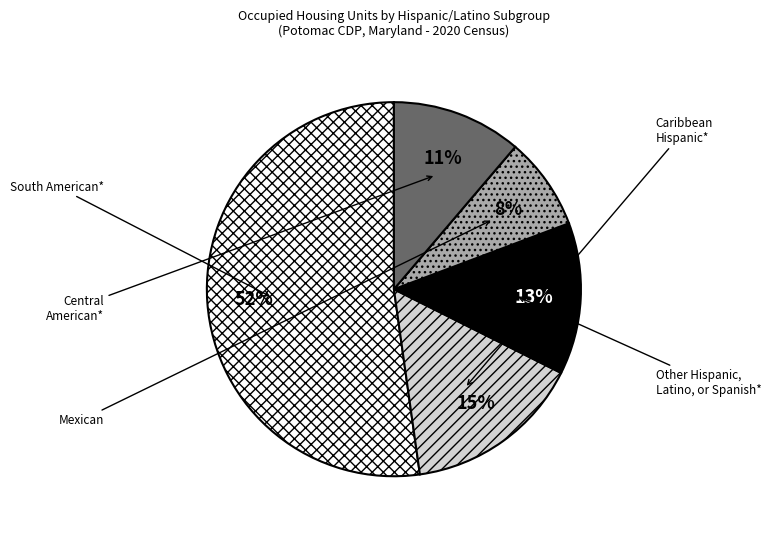

What portion of the pie excludes South American*?

47.8%